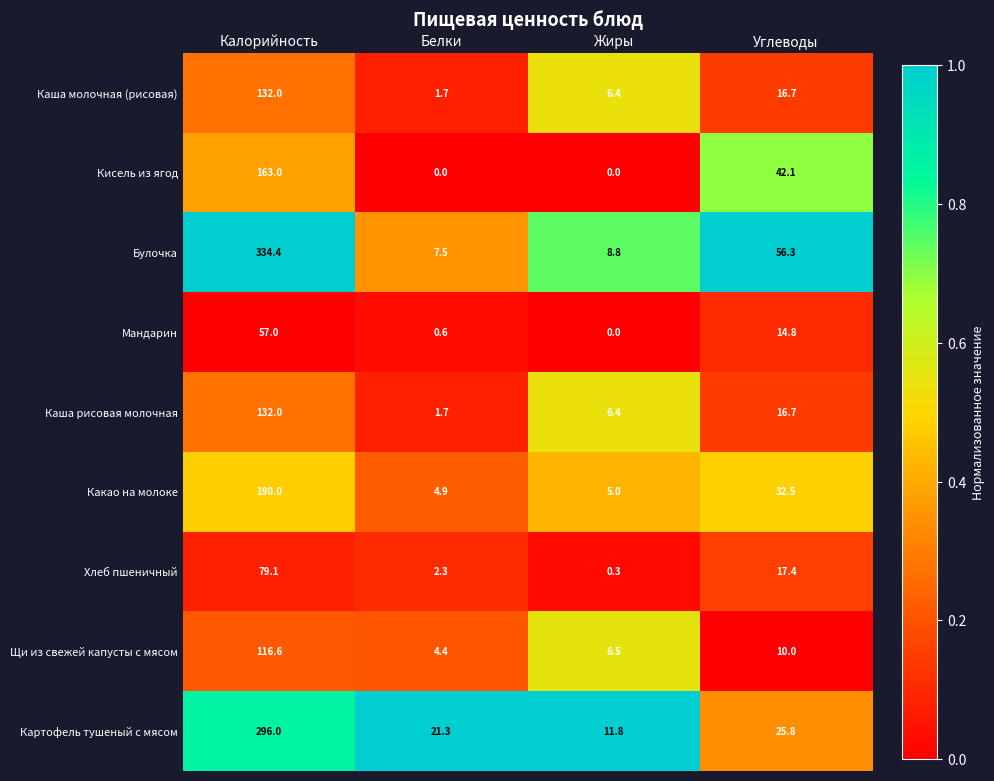

True or false: Каша рисовая молочная has a value of 2.9 at Белки.

False